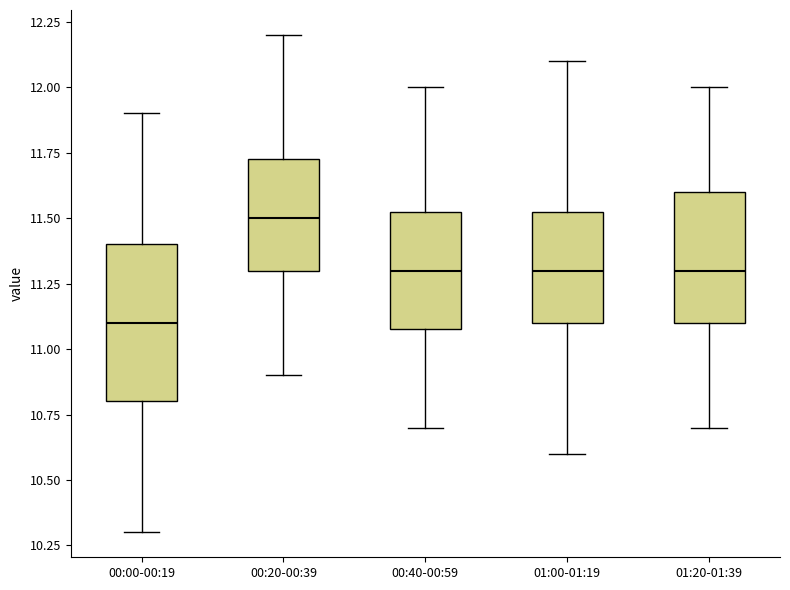

Reading left to right, read every box against the y-axis: the position of its median line, the range the box covers, and the ends of its whiskers. The values are not printed on the chart, so give them approximately, as read against the axis.

00:00-00:19: median 11.10, box 10.80 to 11.40, whiskers 10.30 to 11.90
00:20-00:39: median 11.50, box 11.30 to 11.75, whiskers 10.90 to 12.20
00:40-00:59: median 11.30, box 11.10 to 11.55, whiskers 10.70 to 12.00
01:00-01:19: median 11.30, box 11.10 to 11.55, whiskers 10.60 to 12.10
01:20-01:39: median 11.30, box 11.10 to 11.60, whiskers 10.70 to 12.00